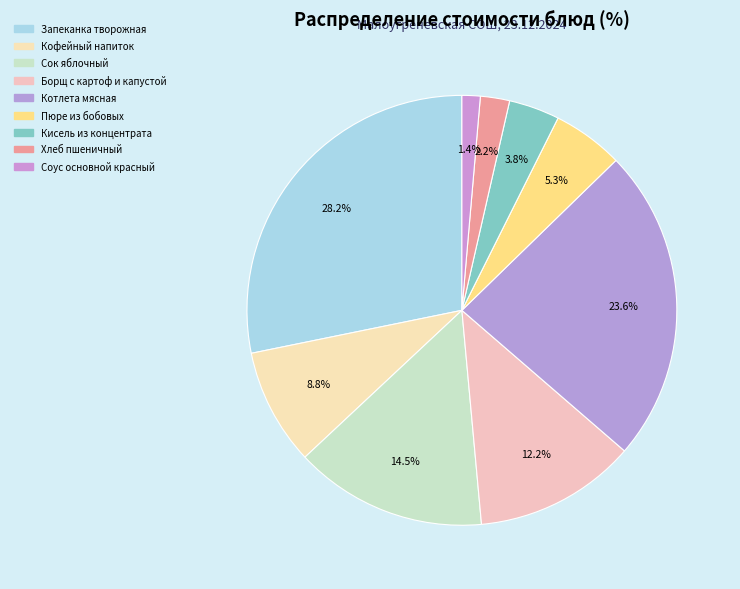

How many segments does this pie chart have?

9